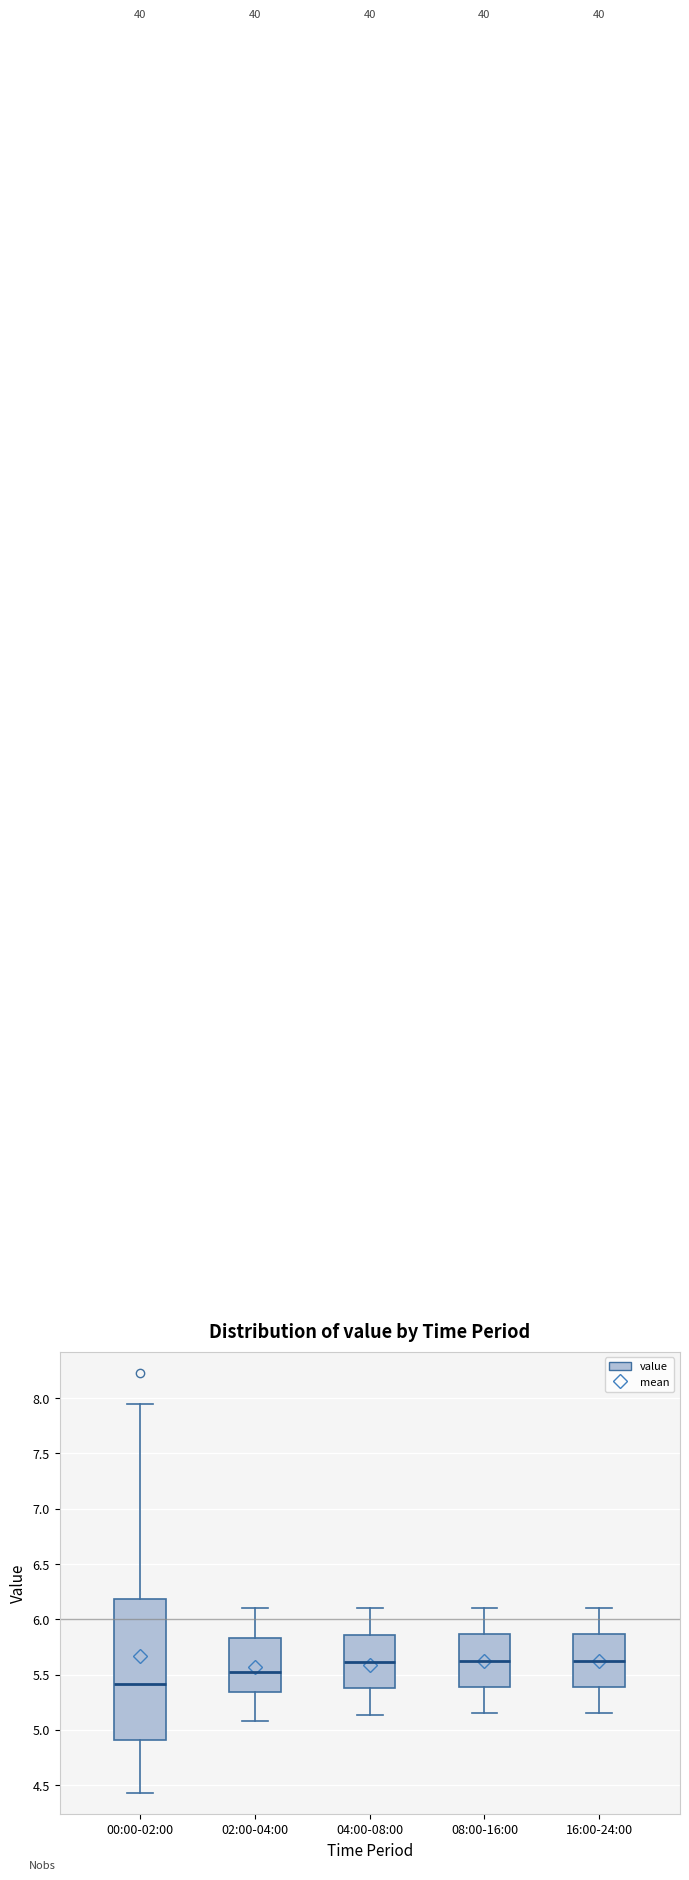

Which box's median line is the lowest?

00:00-02:00